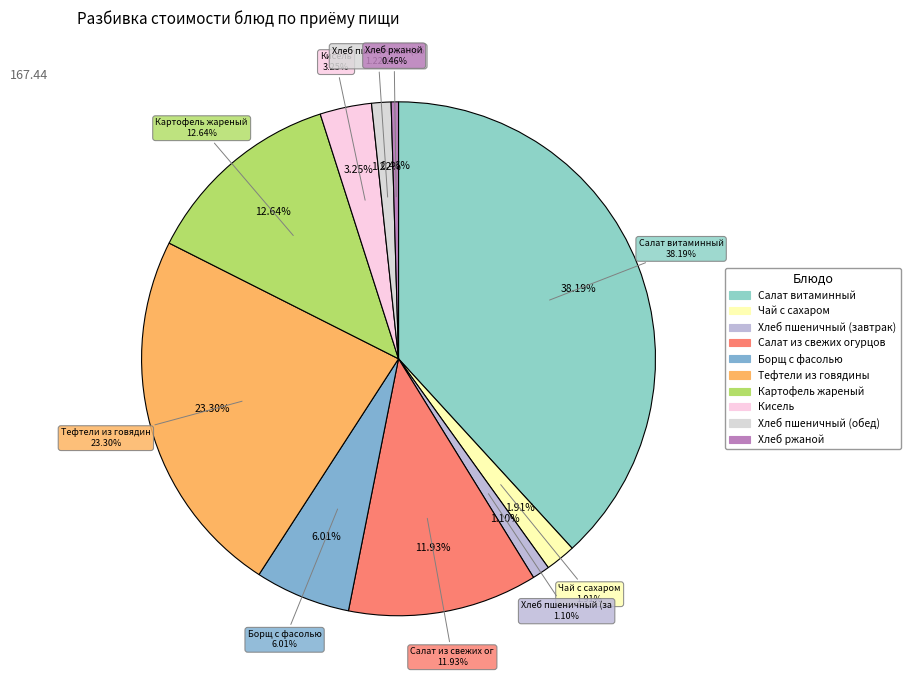

True or false: Салат из свежих огурцов accounts for 1% of the total.

False